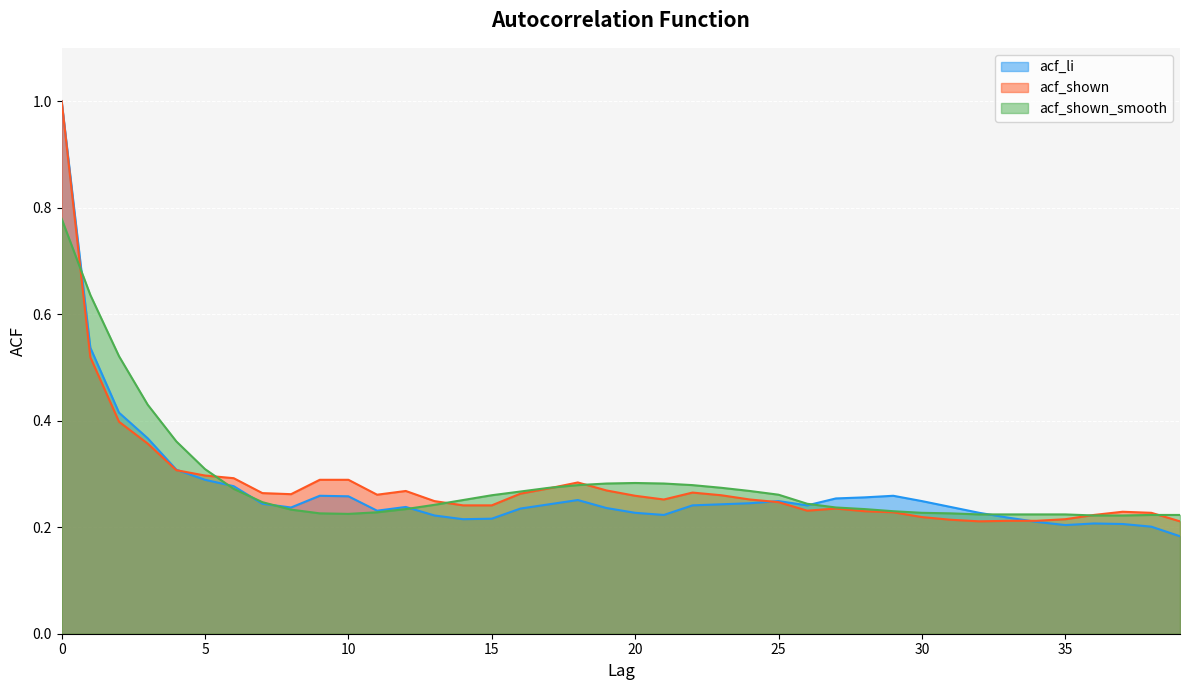

True or false: acf_li and acf_shown_smooth cross at least once.

True